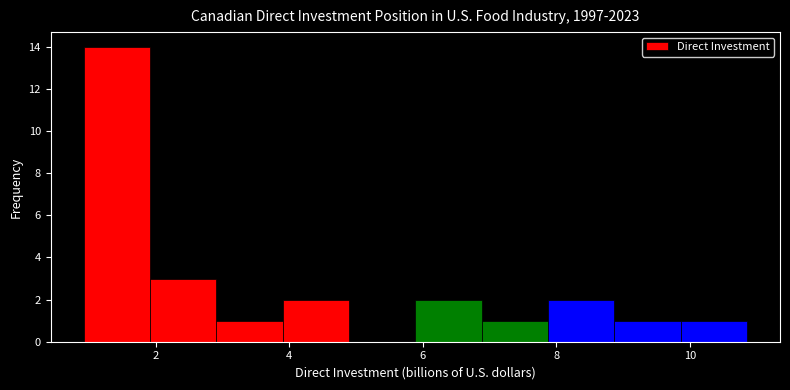

Over which range of the x-axis is the bar tallest?

1.0 to 2.0